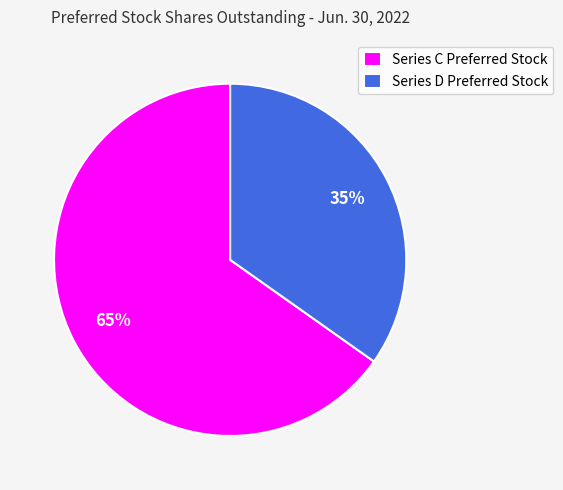

Between Series C Preferred Stock and Series D Preferred Stock, which is larger?

Series C Preferred Stock